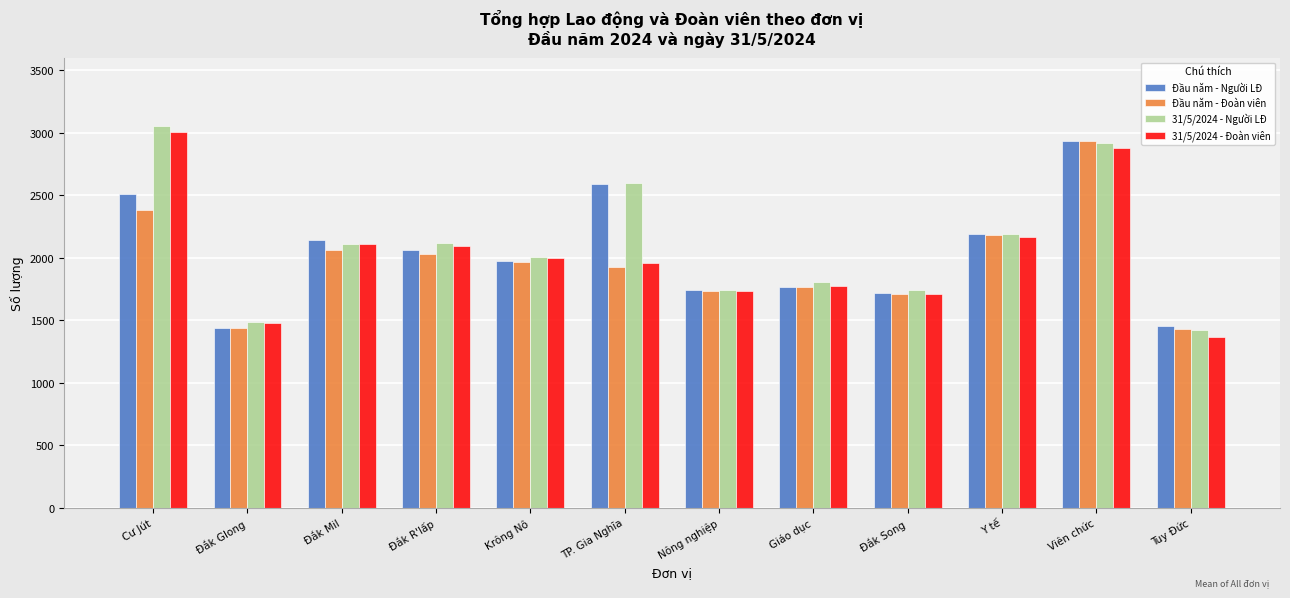

The value of 31/5/2024 - Đoàn viên at Tuy Đức is 719. True or false?

False